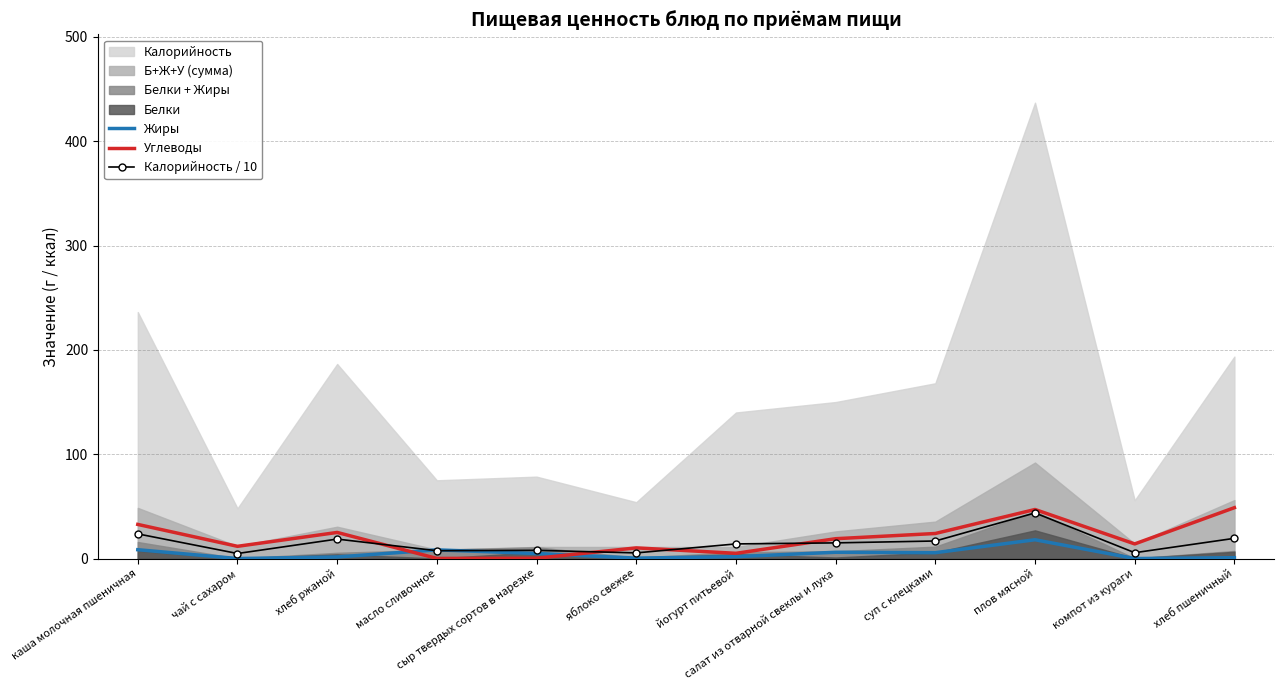

What is the difference between the Калорийность / 10 values at чай с сахаром and сыр твердых сортов в нарезке?

3.0